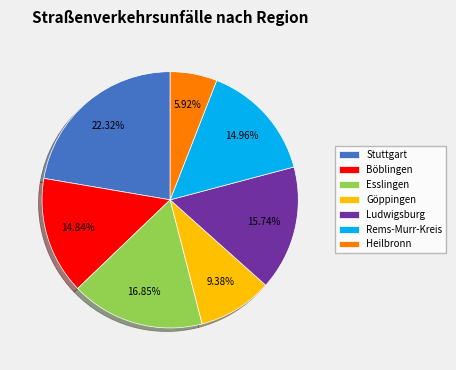

Which slice is the largest?

Stuttgart